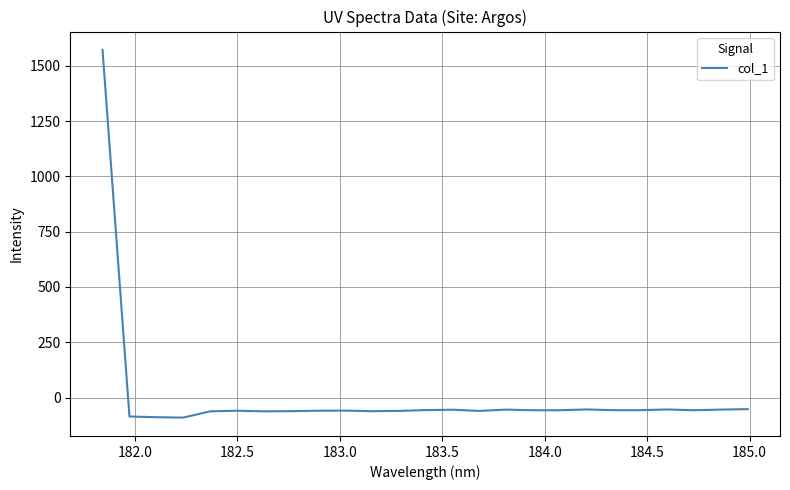

What is the difference between the maximum and minimum values?

1663.0